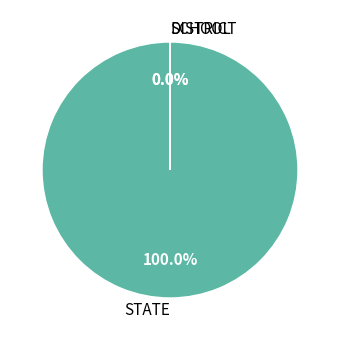

Which category has the biggest portion of the pie?

STATE